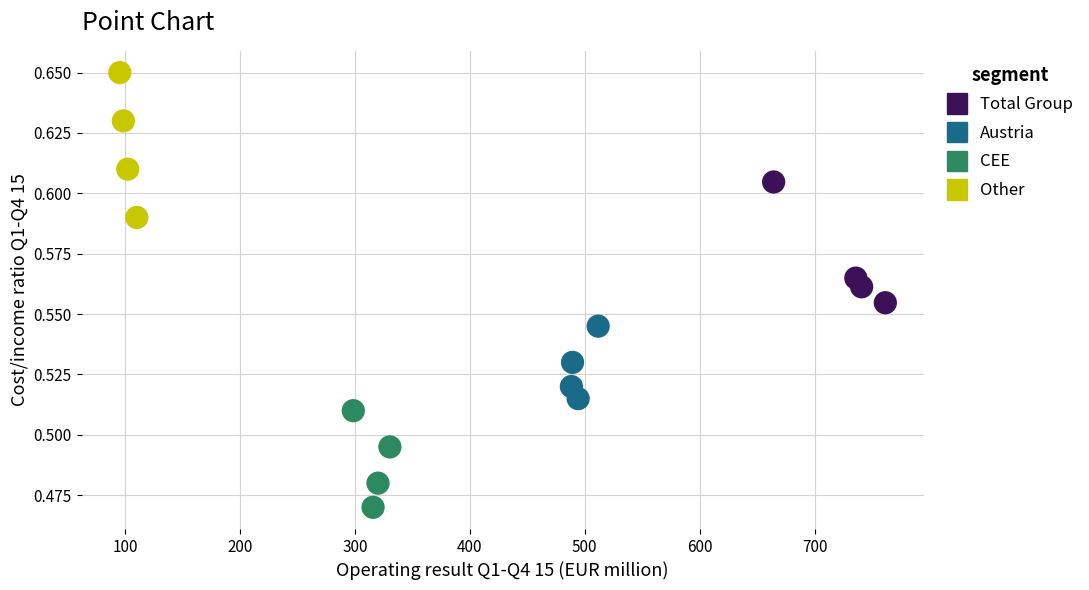

Which series has the largest Y range (max minus min)?

Other